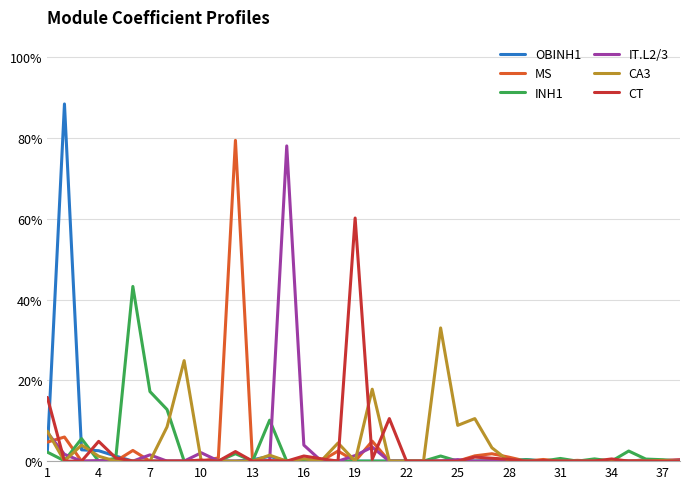

Does the chart have visible grid lines?

Yes